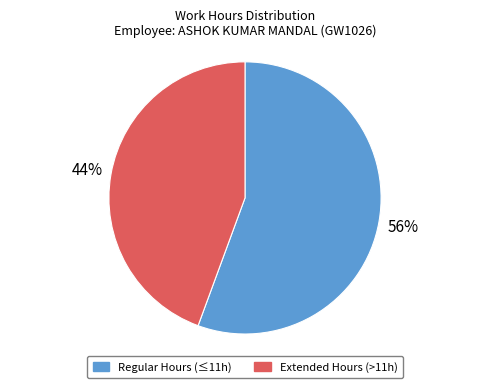

What is the ratio of the value at Extended Hours (>11h) to the value at Regular Hours (≤11h)?

0.8